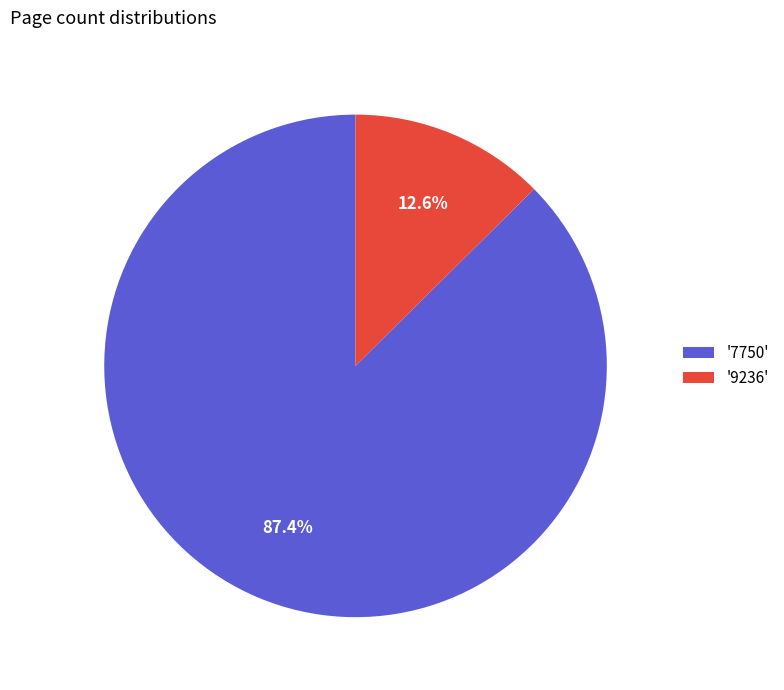

What is the largest slice in the pie chart?

'7750'